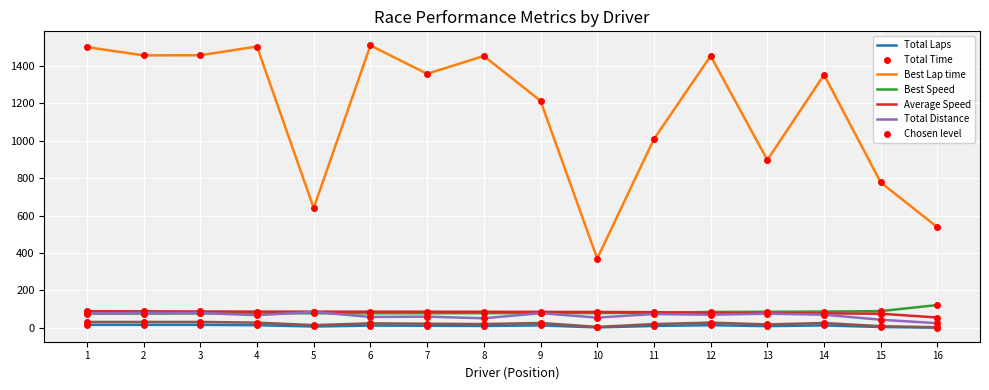

True or false: Average Speed and Best Speed cross at least once.

False